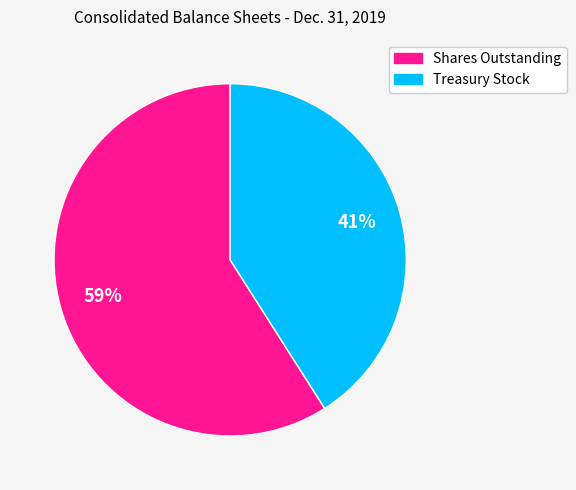

Does any single category account for the majority?

Yes